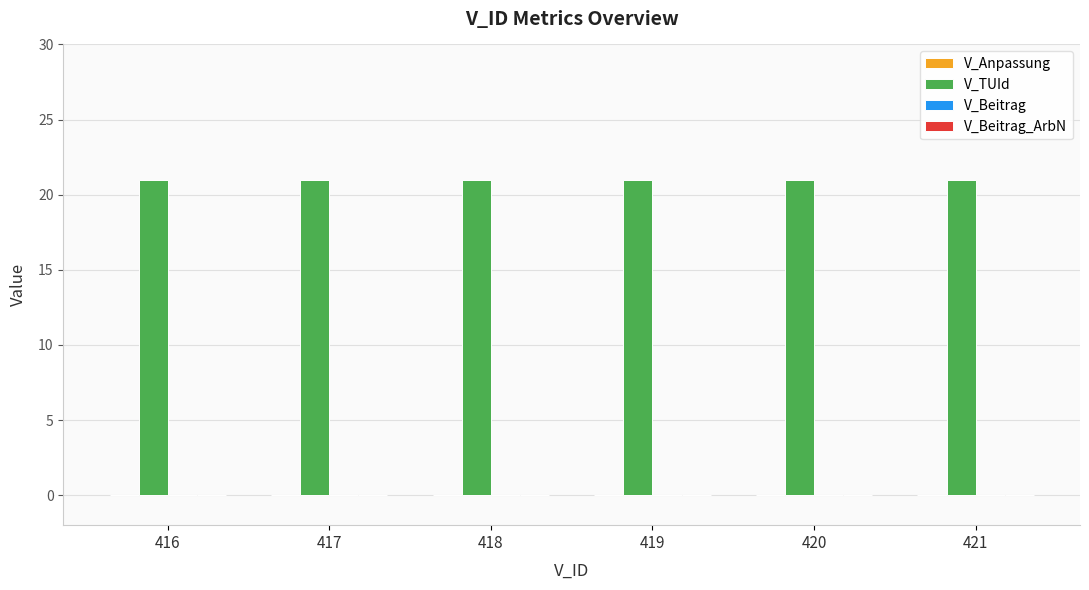

What is the sum of all V_TUId values?

126.0